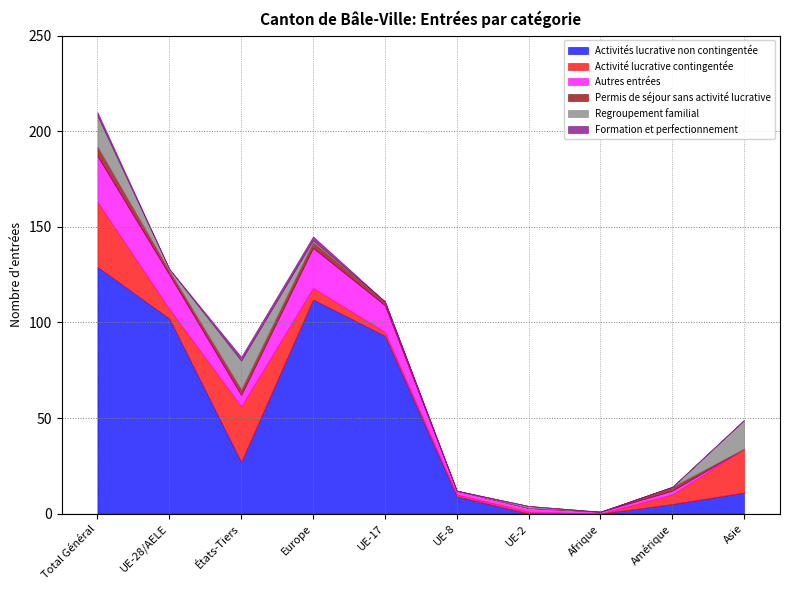

Reading left to right, extract all data points from this chart.

Activités lucrative non contingentée: 129	102	27	112	93	9	0	0	5	11
Activité lucrative contingentée: 34	5	29	6	2	1	1	0	5	23
Autres entrées: 24	18	6	21	14	2	2	1	2	0
Permis de séjour sans activité lucrative: 5	2	3	3	2	0	0	0	2	0
Regroupement familial: 16	1	15	1	0	0	1	0	0	15
Formation et perfectionnement: 2	0	2	2	0	0	0	0	0	0